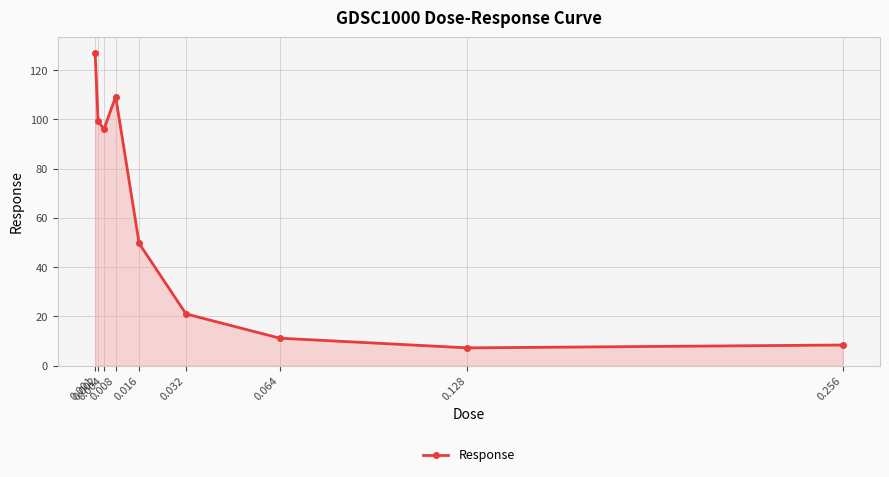

How many points are higher than both their immediate neighbors (excluding endpoints)?

1